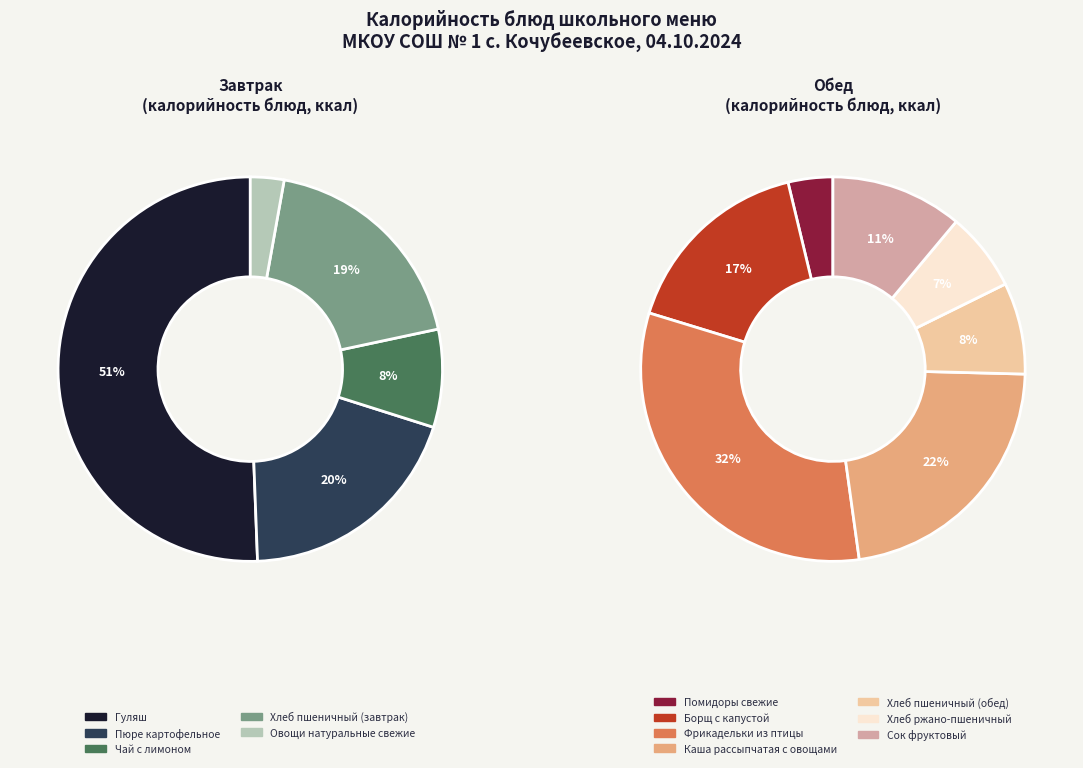

Between Сок фруктовый and Каша рассыпчатая с овощами, which is larger?

Каша рассыпчатая с овощами